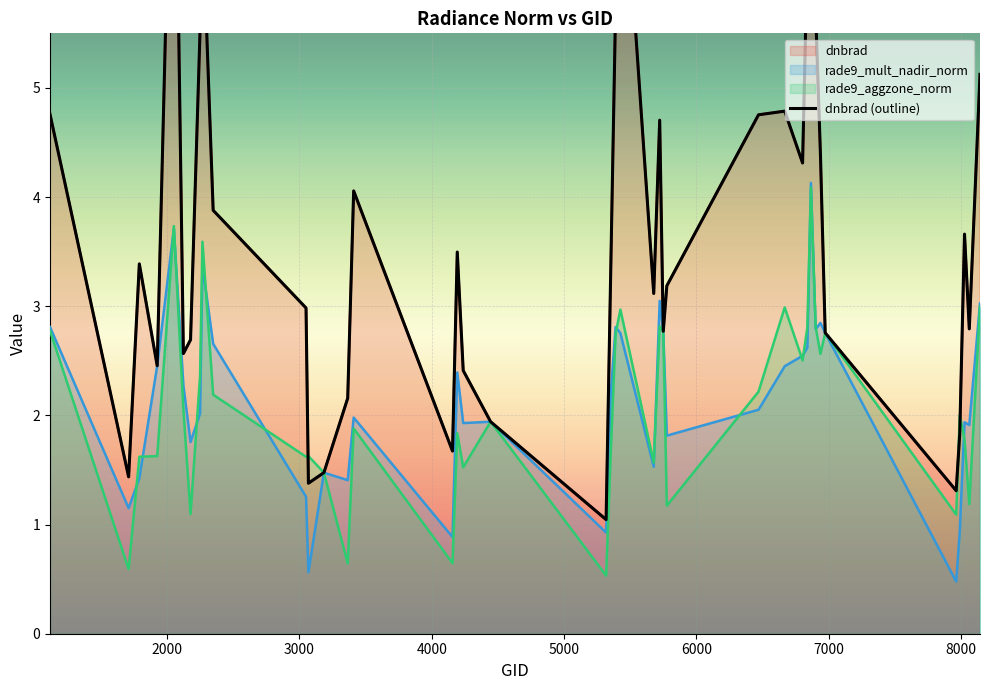

What is the highest value of the rade9_mult_nadir_norm series?

4.1